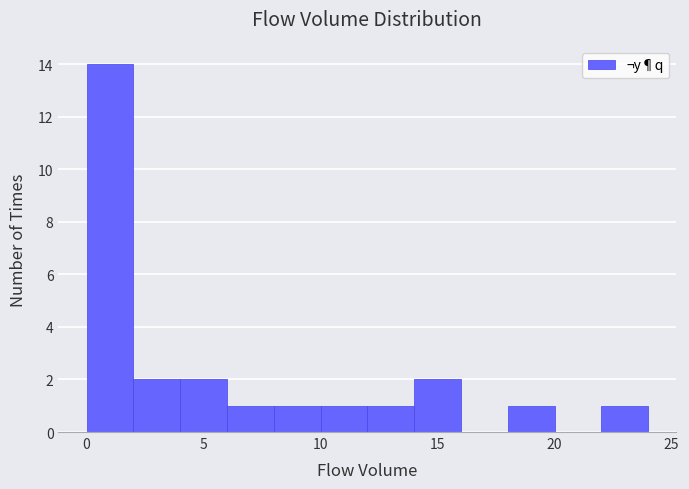

How tall is the bar that spans 22 to 24 on the x-axis? The values are not printed on the chart, so give them approximately, as read against the axis.

1